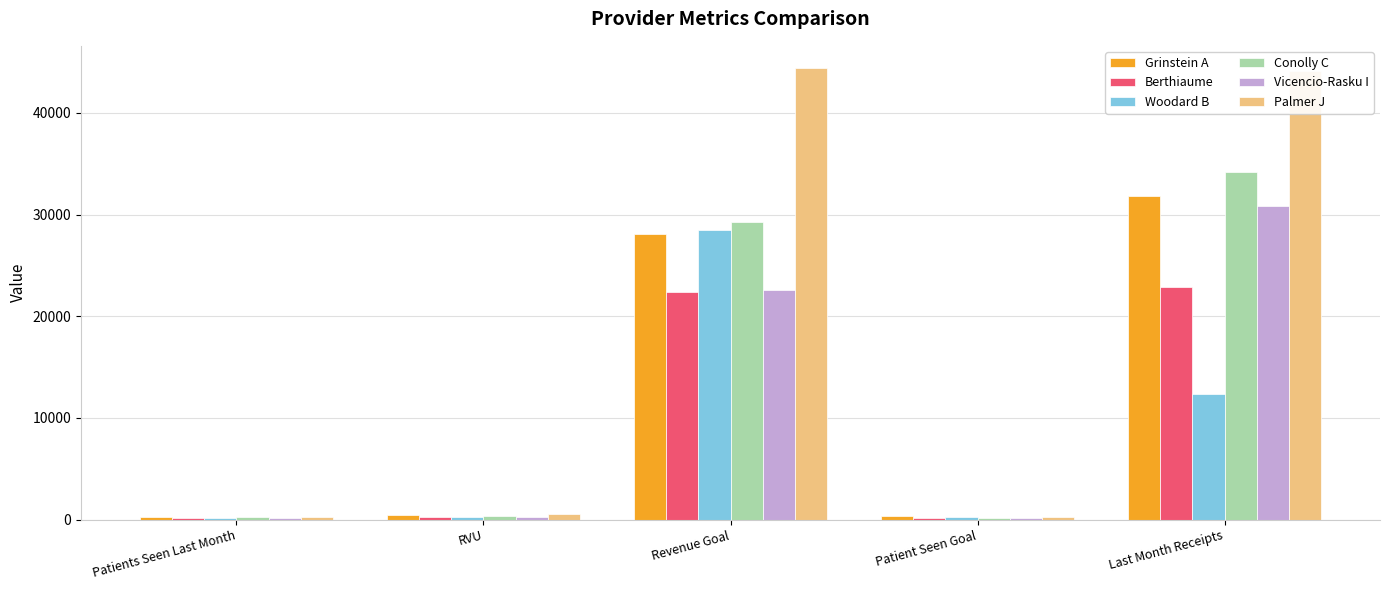

Between Revenue Goal and Last Month Receipts, which series saw the biggest shift?

Woodard B